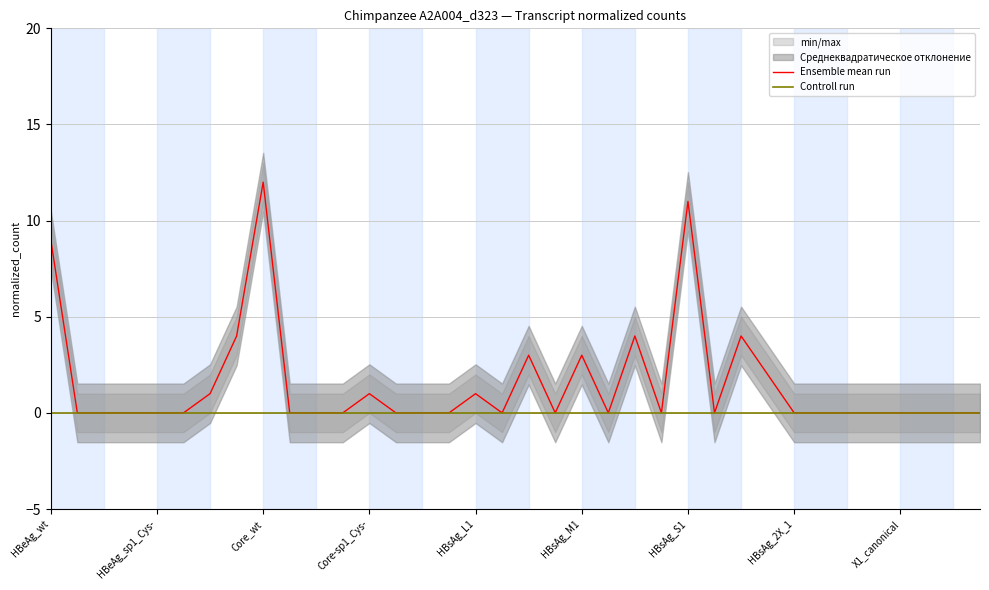

Does the chart display data point markers on the line(s)?

No